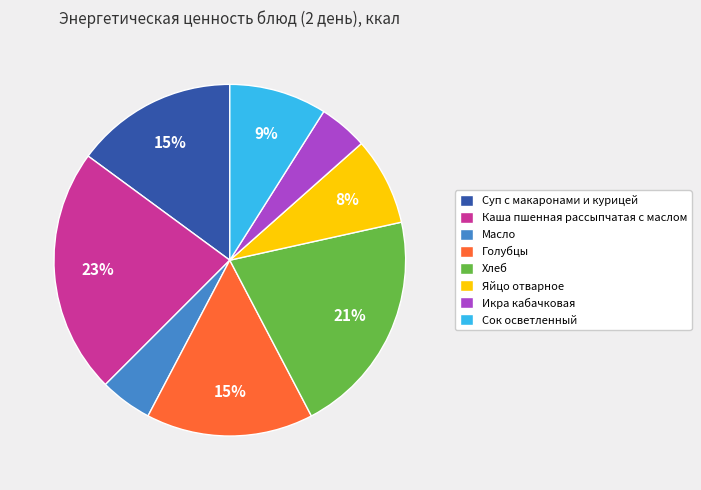

To the nearest percent, what is the difference between the Суп с макаронами и курицей and Каша пшенная рассыпчатая с маслом slice percentages?

8%